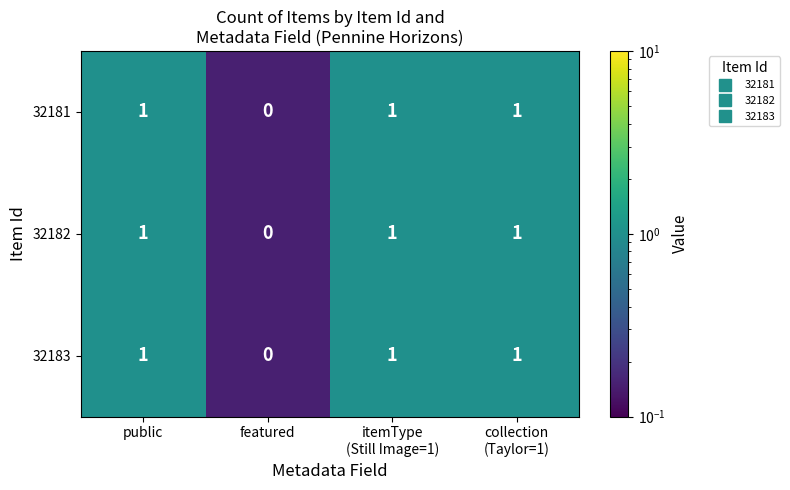

Reading right to left, what are all the values shown in this chart?

32181: 1	1	0	1
32182: 1	1	0	1
32183: 1	1	0	1